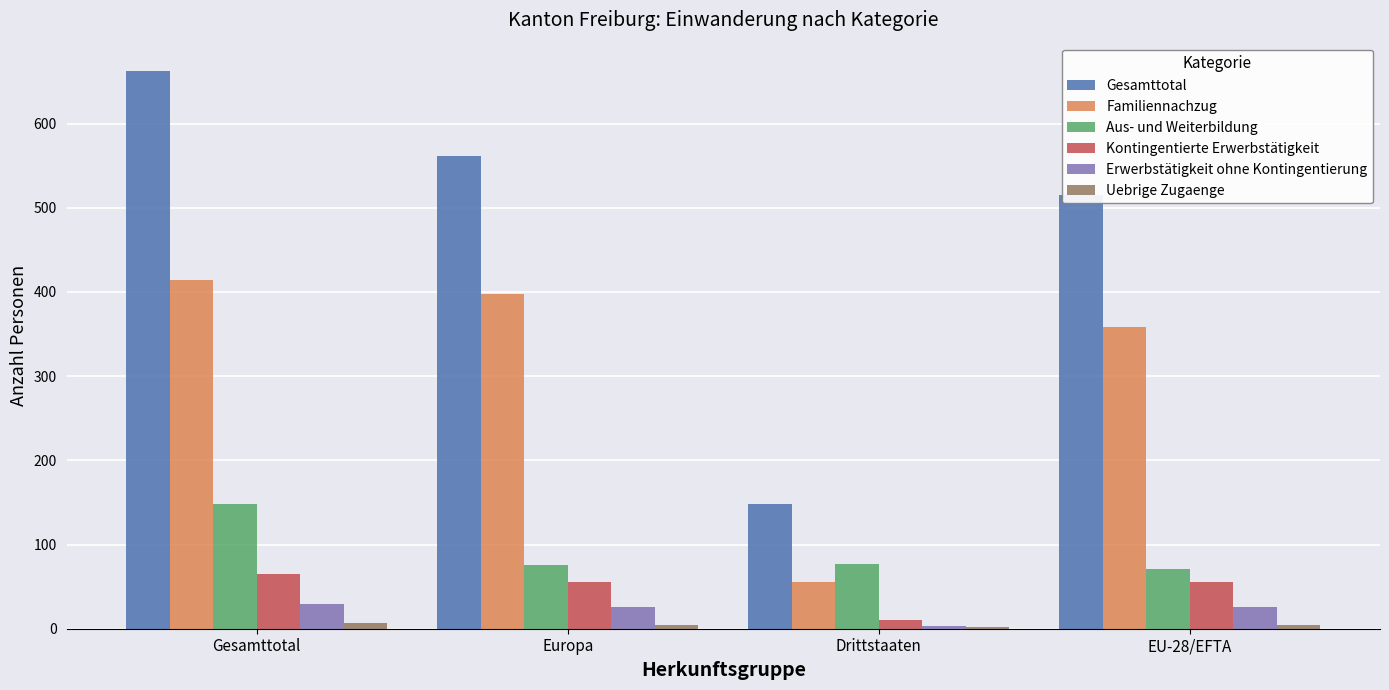

What is the highest value of the Aus- und Weiterbildung series?

148